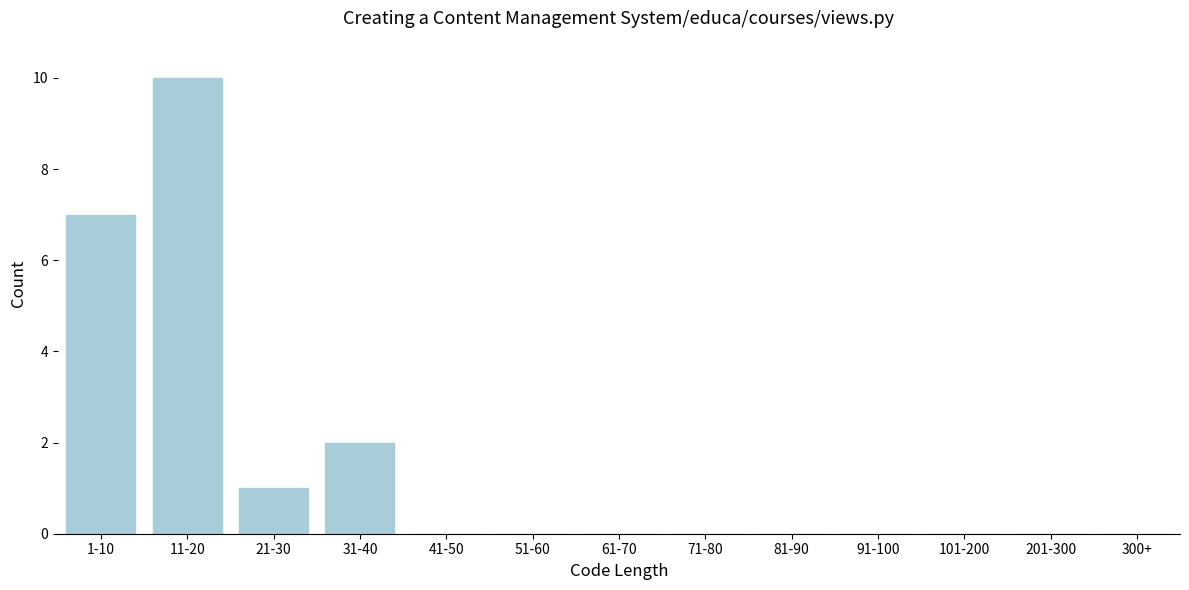

Reading right to left, list all the values displayed in this chart.

300+=0	201-300=0	101-200=0	91-100=0	81-90=0	71-80=0	61-70=0	51-60=0	41-50=0	31-40=2	21-30=1	11-20=10	1-10=7